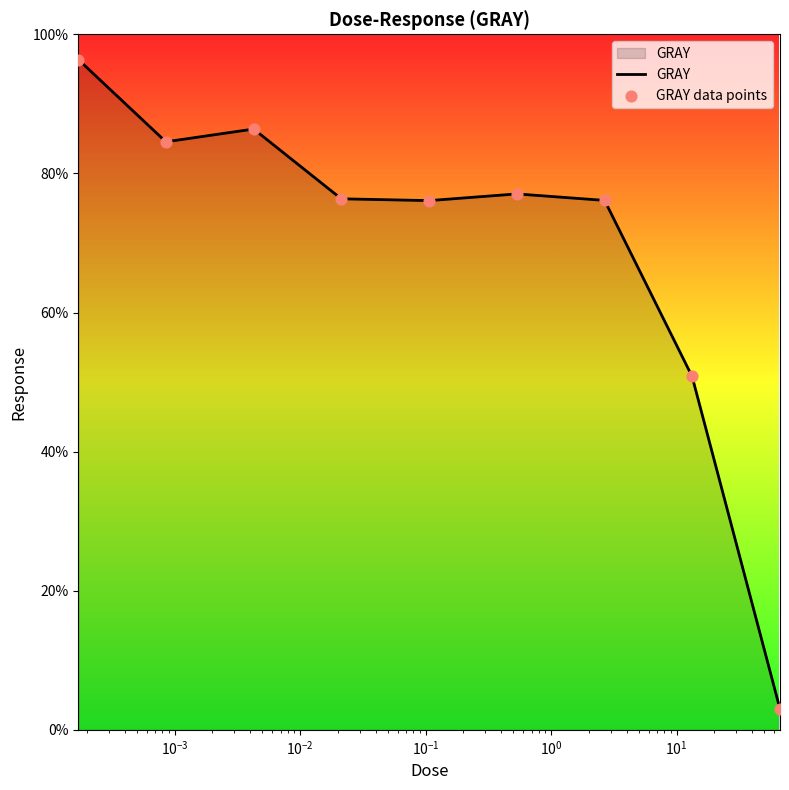

What is the greatest value displayed?

96.4